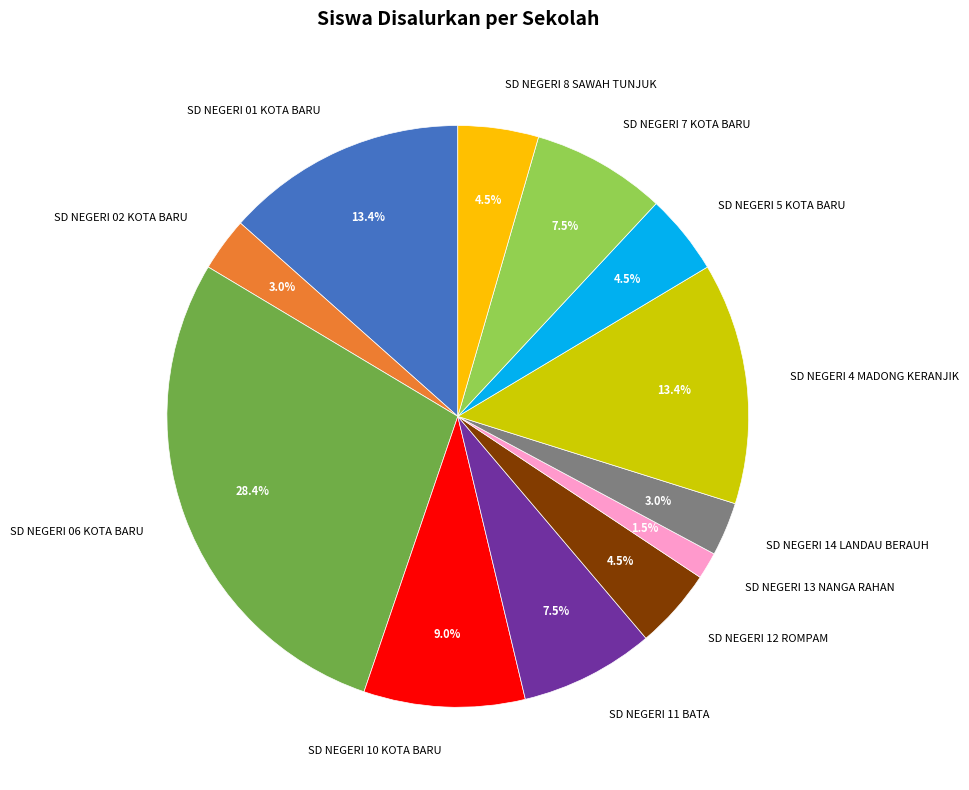

Which has a higher value, SD NEGERI 13 NANGA RAHAN or SD NEGERI 11 BATA?

SD NEGERI 11 BATA